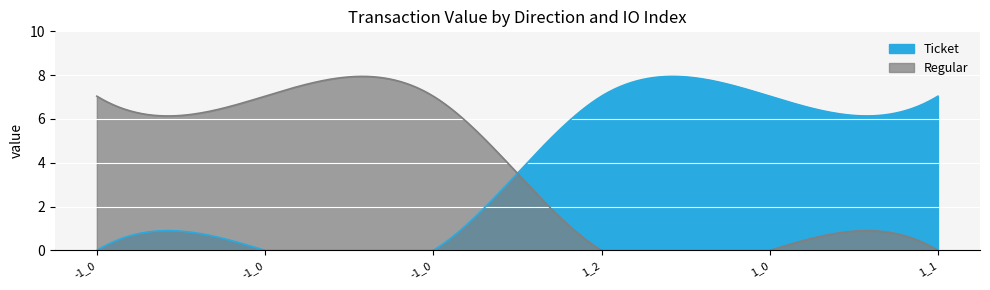

True or false: Ticket has more than 0 interior local peaks.

False